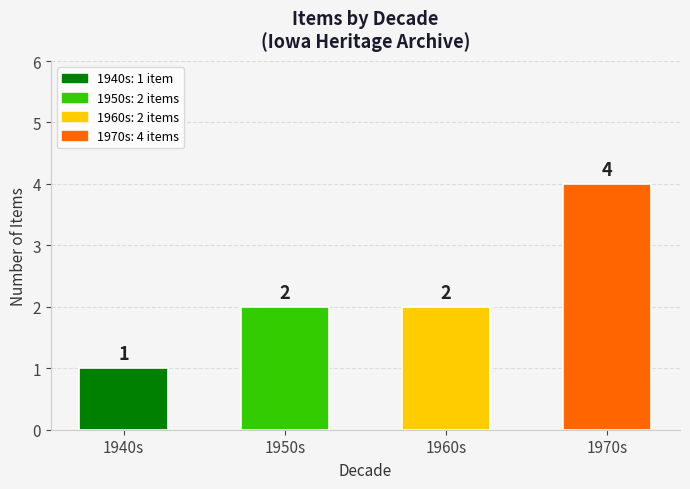

What position from the left is 1960s?

3